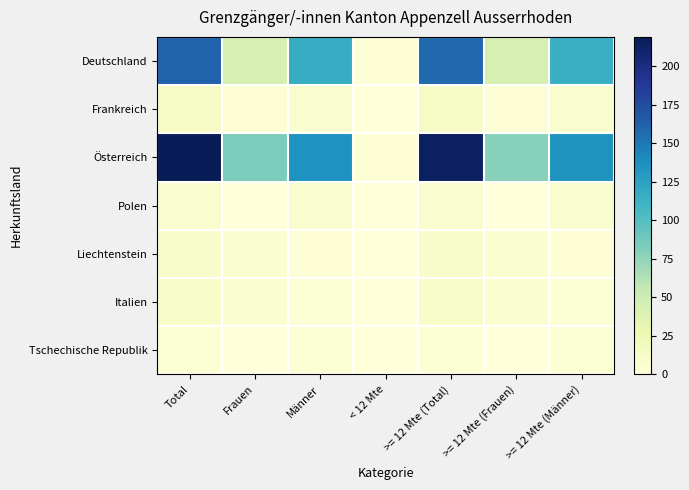

Reading left to right, what are all the values shown in this chart?

Deutschland: Total=161	Frauen=44	Männer=117	< 12 Mte=3	>= 12 Mte (Total)=158	>= 12 Mte (Frauen)=44	>= 12 Mte (Männer)=114
Frankreich: Total=13	Frauen=5	Männer=8	< 12 Mte=0	>= 12 Mte (Total)=13	>= 12 Mte (Frauen)=5	>= 12 Mte (Männer)=8
Österreich: Total=219	Frauen=83	Männer=136	< 12 Mte=5	>= 12 Mte (Total)=214	>= 12 Mte (Frauen)=79	>= 12 Mte (Männer)=135
Polen: Total=9	Frauen=0	Männer=9	< 12 Mte=0	>= 12 Mte (Total)=9	>= 12 Mte (Frauen)=0	>= 12 Mte (Männer)=9
Liechtenstein: Total=10	Frauen=7	Männer=3	< 12 Mte=0	>= 12 Mte (Total)=10	>= 12 Mte (Frauen)=7	>= 12 Mte (Männer)=3
Italien: Total=11	Frauen=7	Männer=4	< 12 Mte=0	>= 12 Mte (Total)=11	>= 12 Mte (Frauen)=7	>= 12 Mte (Männer)=4
Tschechische Republik: Total=4	Frauen=0	Männer=4	< 12 Mte=0	>= 12 Mte (Total)=4	>= 12 Mte (Frauen)=0	>= 12 Mte (Männer)=4